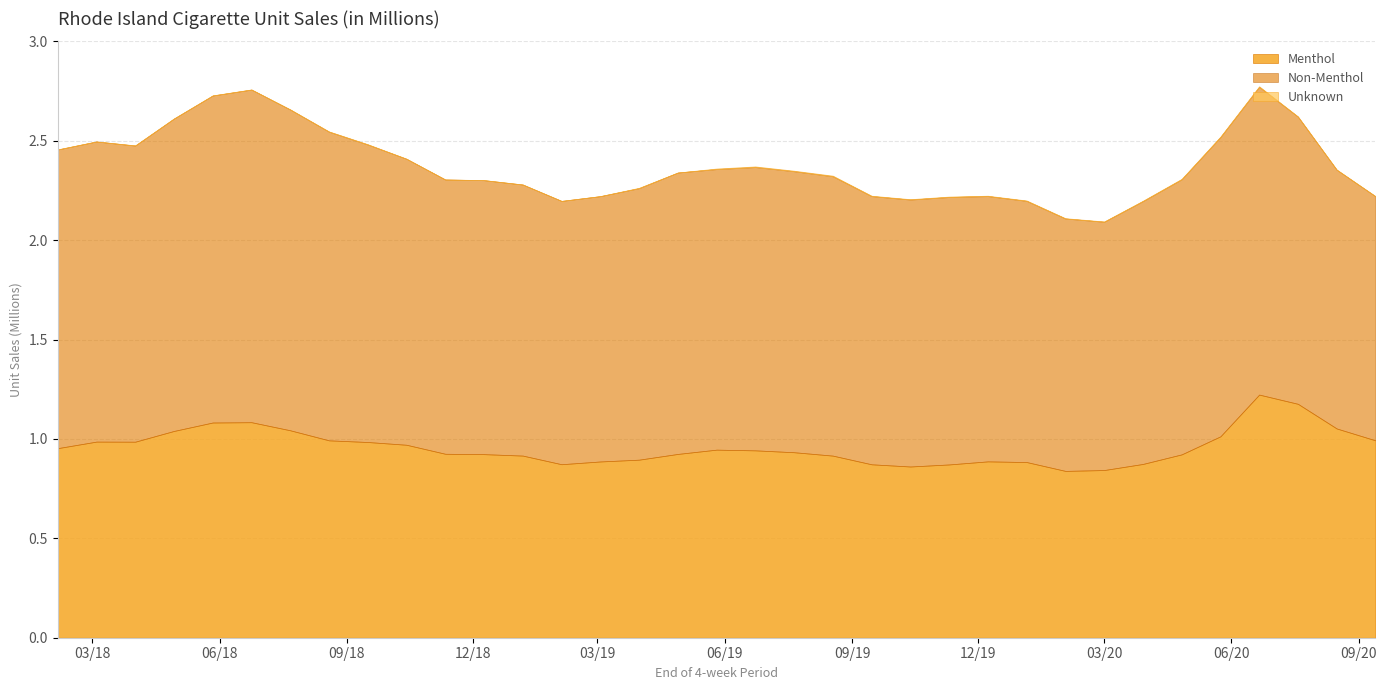

Which series has the largest total across all categories?

Non-Menthol